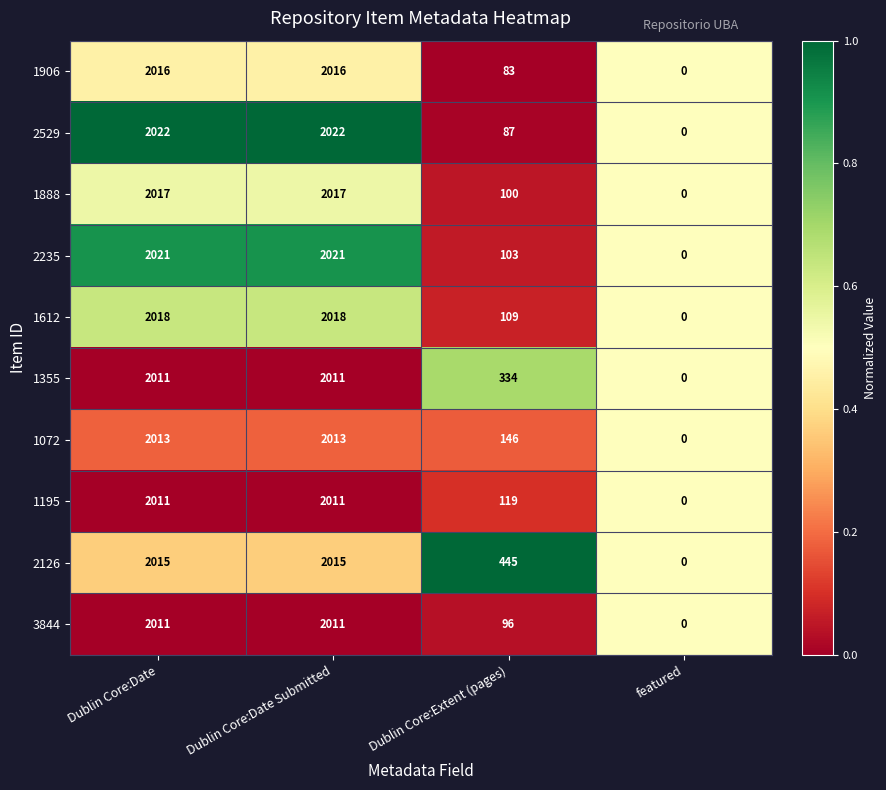

What is the average value of the 2235 series?

1036